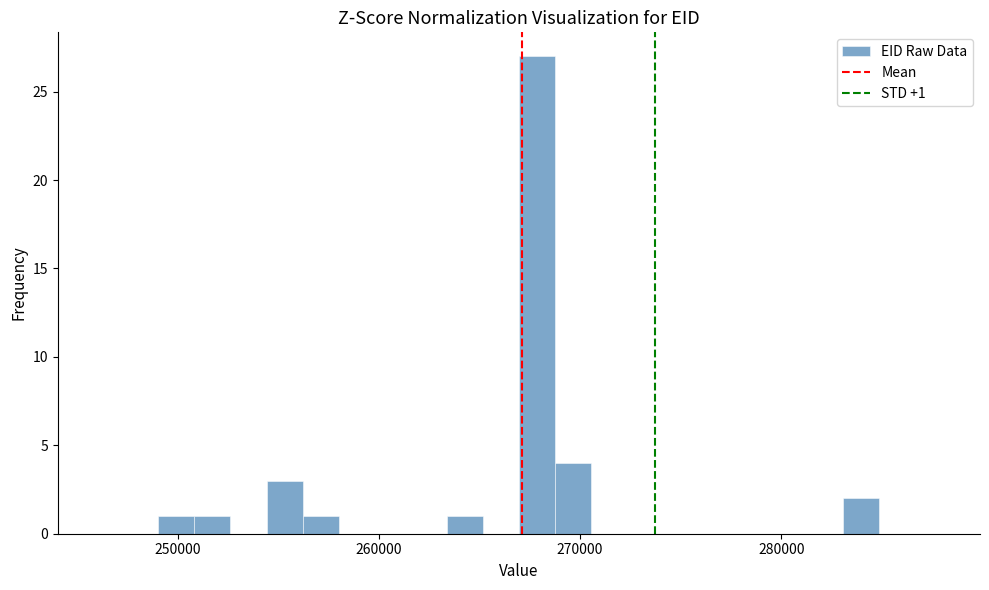

Around what value on the x-axis is the tallest bar? Give the approximate position of its centre, as read against the axis.

268000